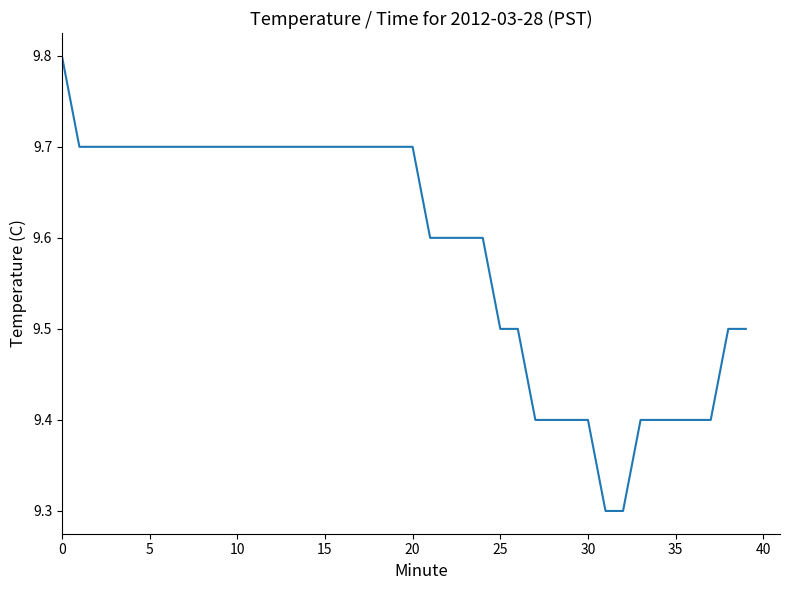

What is the maximum value shown in the chart?

9.8